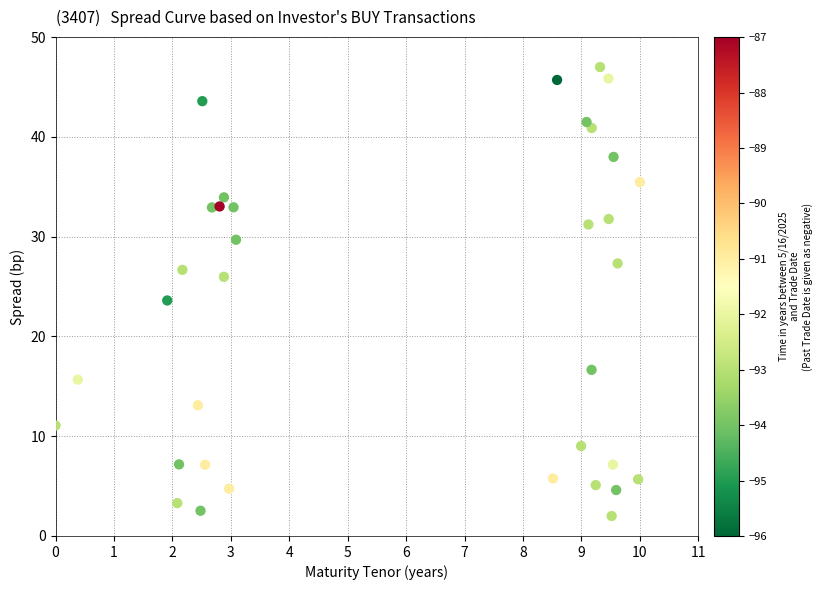

How many points are shown in the scatter plot?

35